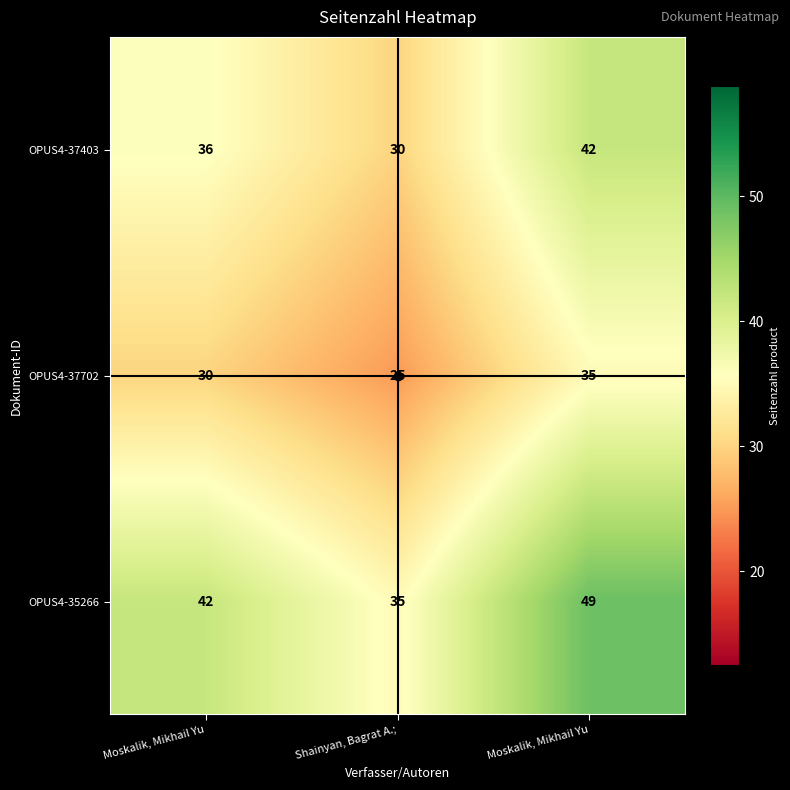

How many values in the OPUS4-37403 series are below 36?

1